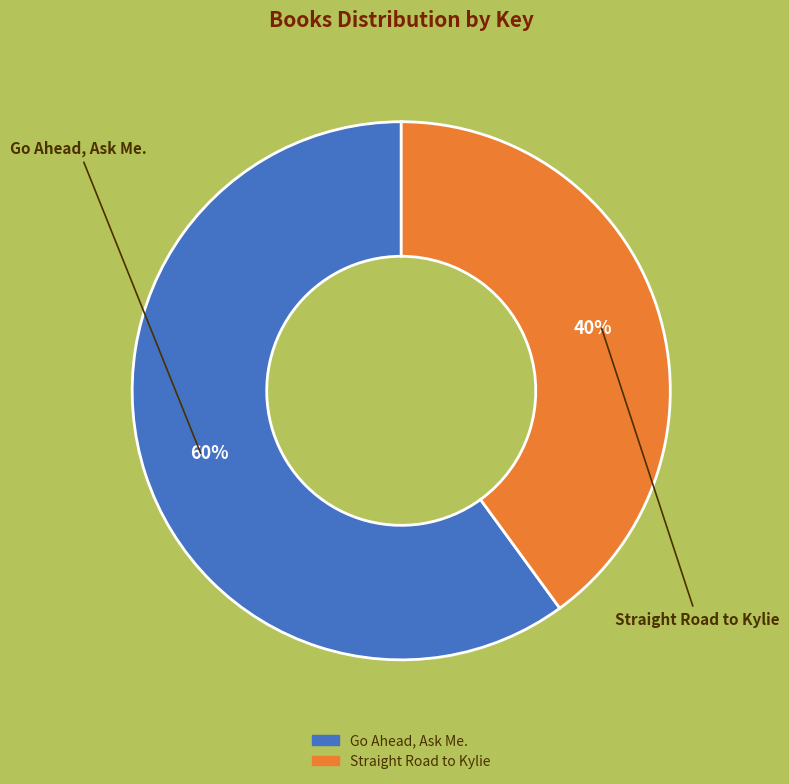

To the nearest percent, what is the difference between the Straight Road to Kylie and Go Ahead, Ask Me. slice percentages?

20%